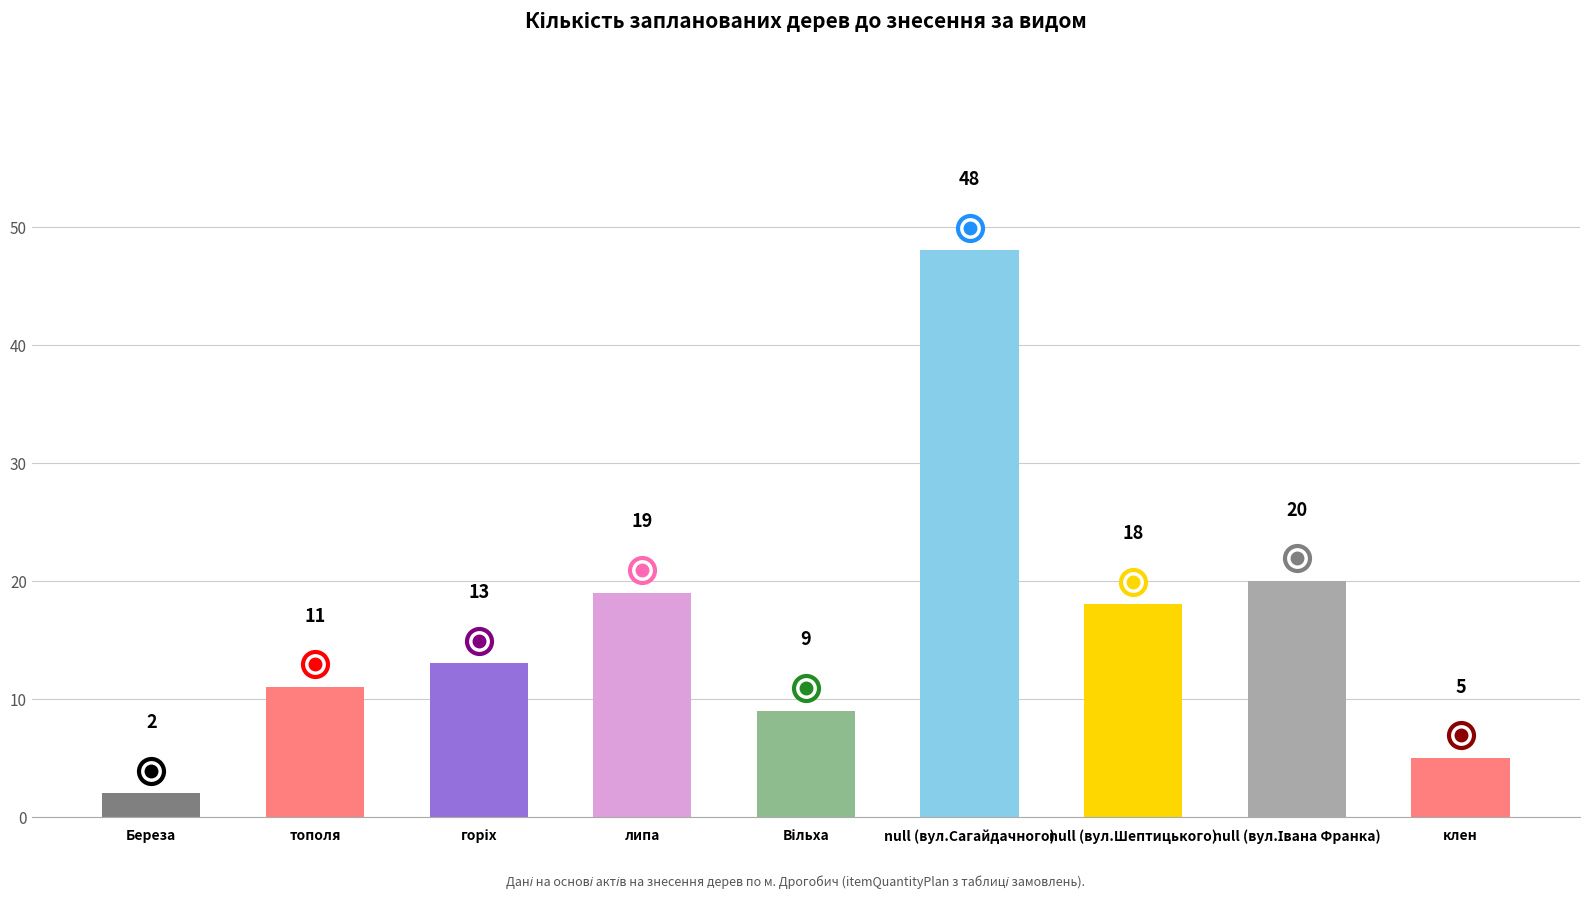

Are the bars horizontal?

No